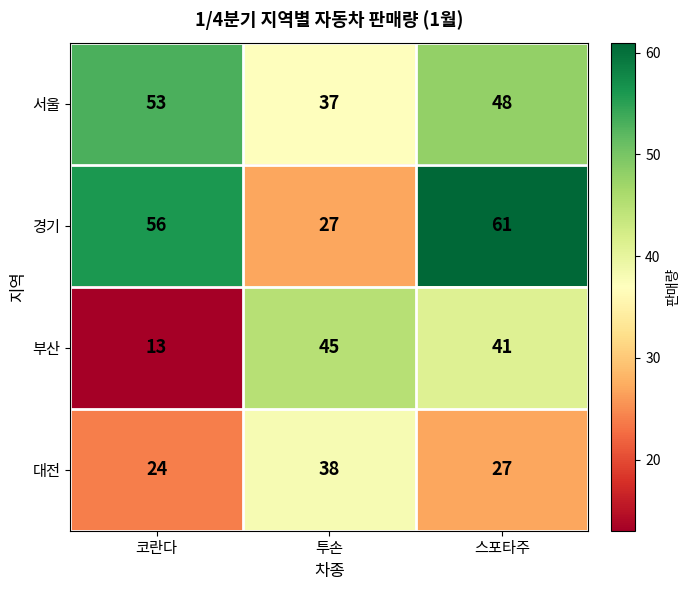

Reading right to left, extract all data points from this chart.

서울: 스포타주=48	투손=37	코란다=53
경기: 스포타주=61	투손=27	코란다=56
부산: 스포타주=41	투손=45	코란다=13
대전: 스포타주=27	투손=38	코란다=24